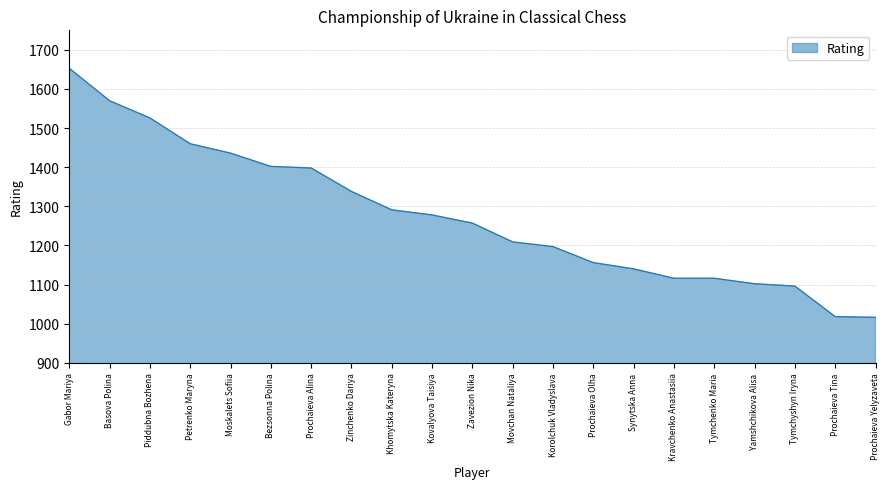

The chart shows a value of 1777 at Prochaieva Yelyzaveta. True or false?

False